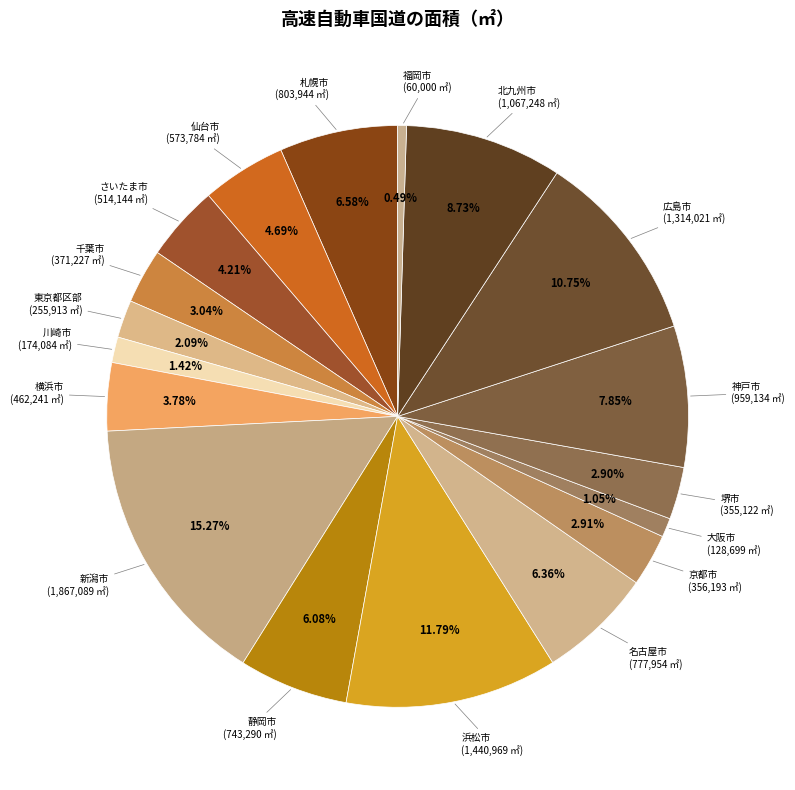

How many slices are in this pie chart?

18